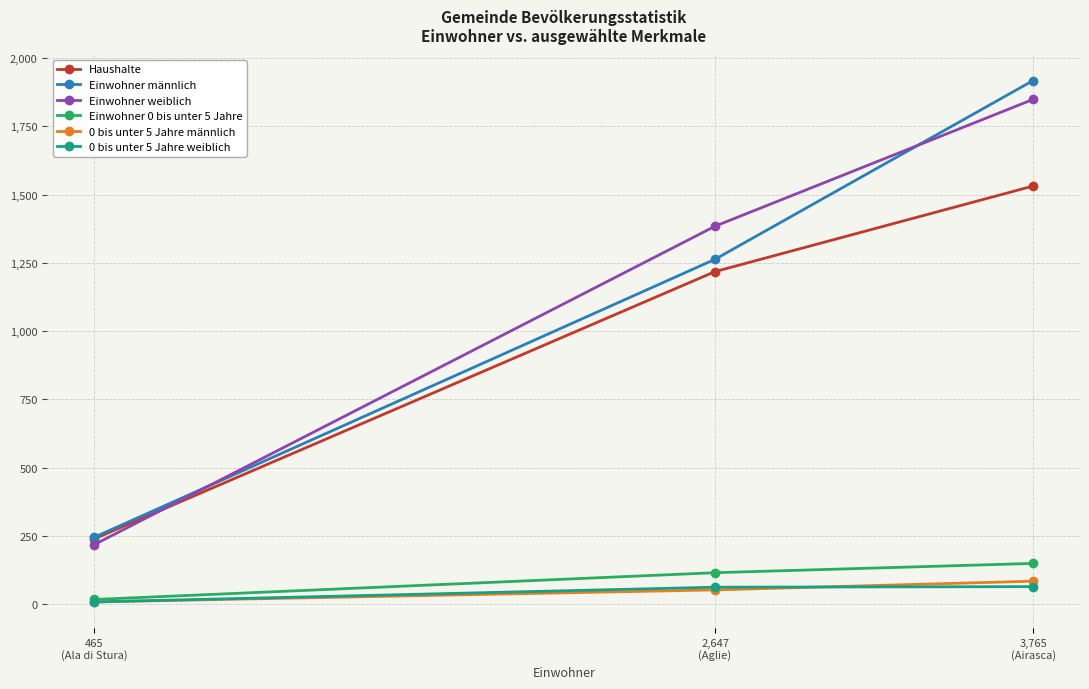

What is the maximum value for Haushalte?

1531